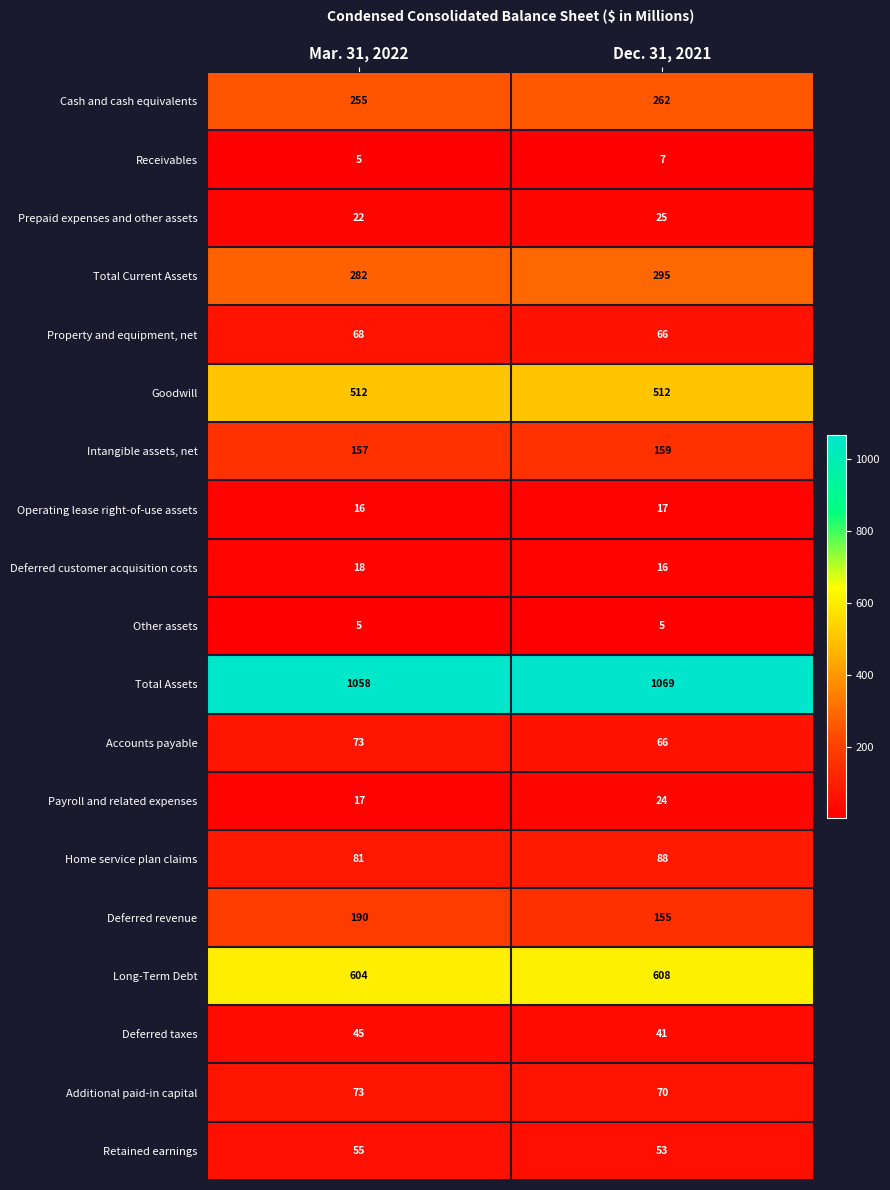

Rank the categories by Deferred taxes value from lowest to highest.

Dec. 31, 2021, Mar. 31, 2022